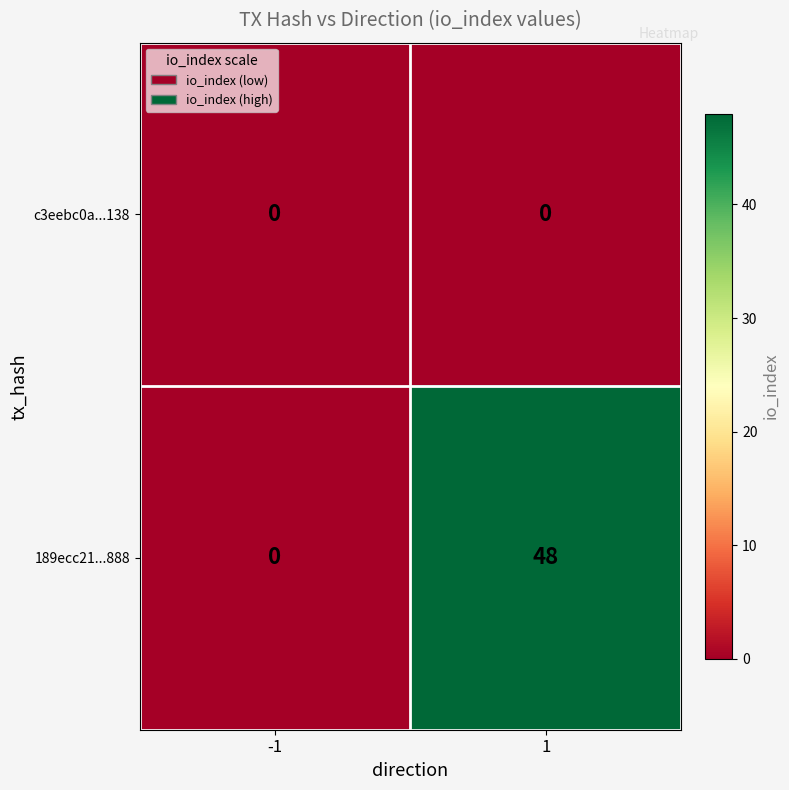

Is the value of c3eebc0a...138 at -1 greater than the value of 189ecc21...888 at 1?

No